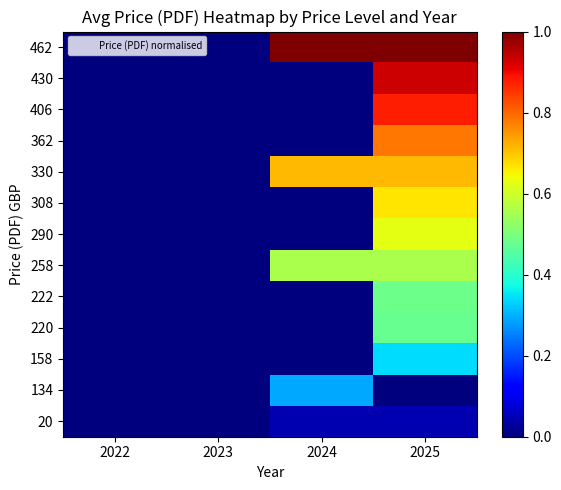

Reading right to left, what are all the values shown in this chart?

20: 2025=0.0	2024=0.0	2023=0.0	2022=0.0
134: 2025=0.0	2024=0.3	2023=0.0	2022=0.0
158: 2025=0.3	2024=0.0	2023=0.0	2022=0.0
220: 2025=0.5	2024=0.0	2023=0.0	2022=0.0
222: 2025=0.5	2024=0.0	2023=0.0	2022=0.0
258: 2025=0.6	2024=0.6	2023=0.0	2022=0.0
290: 2025=0.6	2024=0.0	2023=0.0	2022=0.0
308: 2025=0.7	2024=0.0	2023=0.0	2022=0.0
330: 2025=0.7	2024=0.7	2023=0.0	2022=0.0
362: 2025=0.8	2024=0.0	2023=0.0	2022=0.0
406: 2025=0.9	2024=0.0	2023=0.0	2022=0.0
430: 2025=0.9	2024=0.0	2023=0.0	2022=0.0
462: 2025=1.0	2024=1.0	2023=0.0	2022=0.0